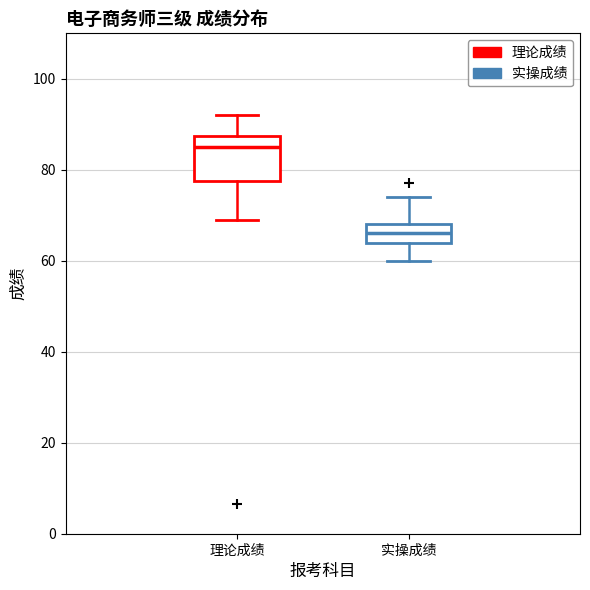

Which box has the lowest median line?

实操成绩